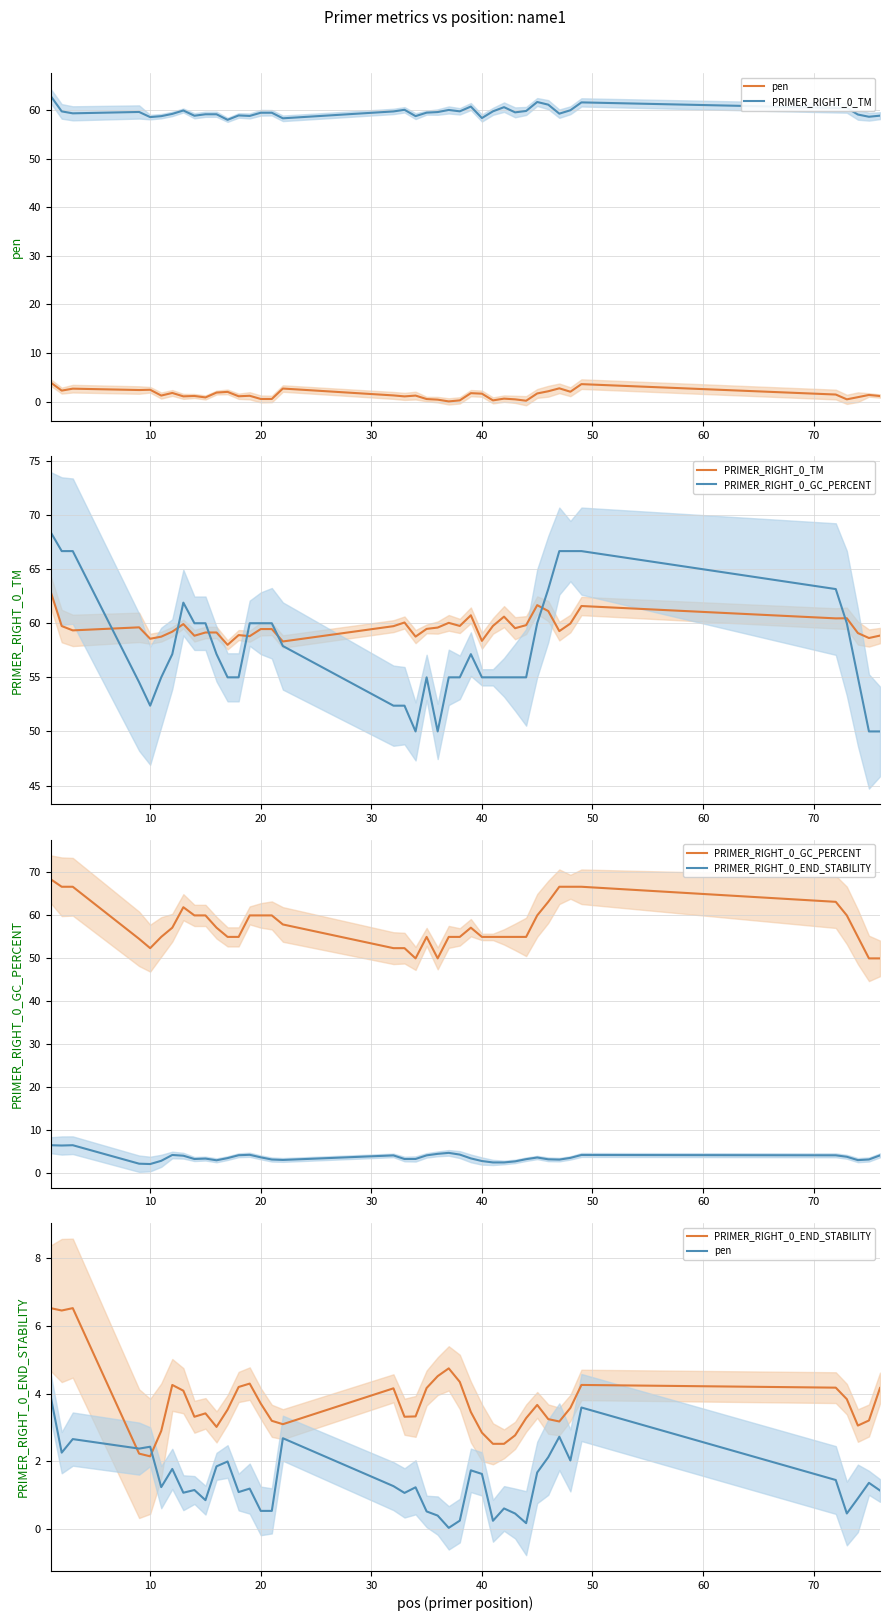

How many data points in PRIMER_RIGHT_0_END_STABILITY are less than 3?

7